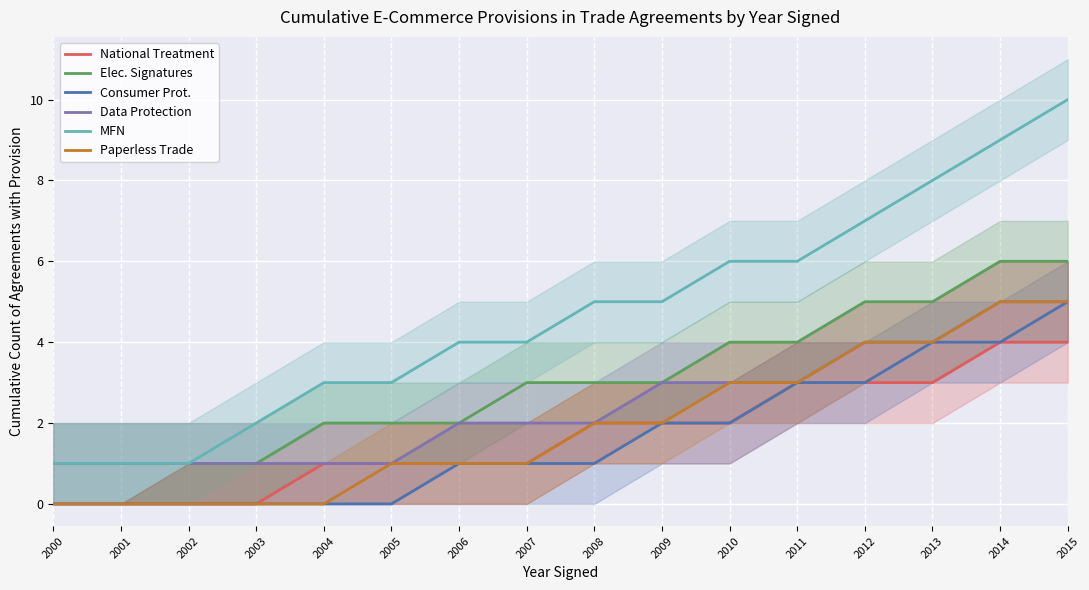

Which series has the largest total across all categories?

MFN